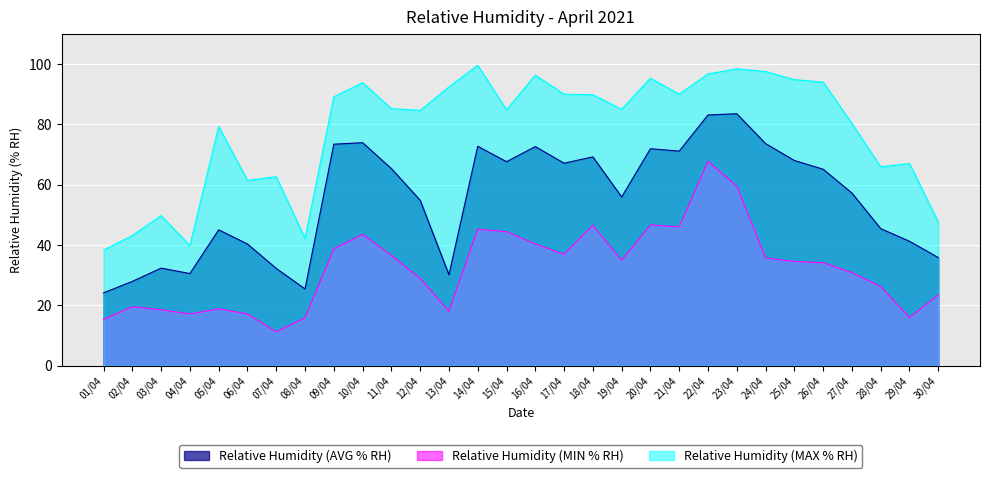

How many data points in Relative Humidity (MIN % RH) are above 34?

16